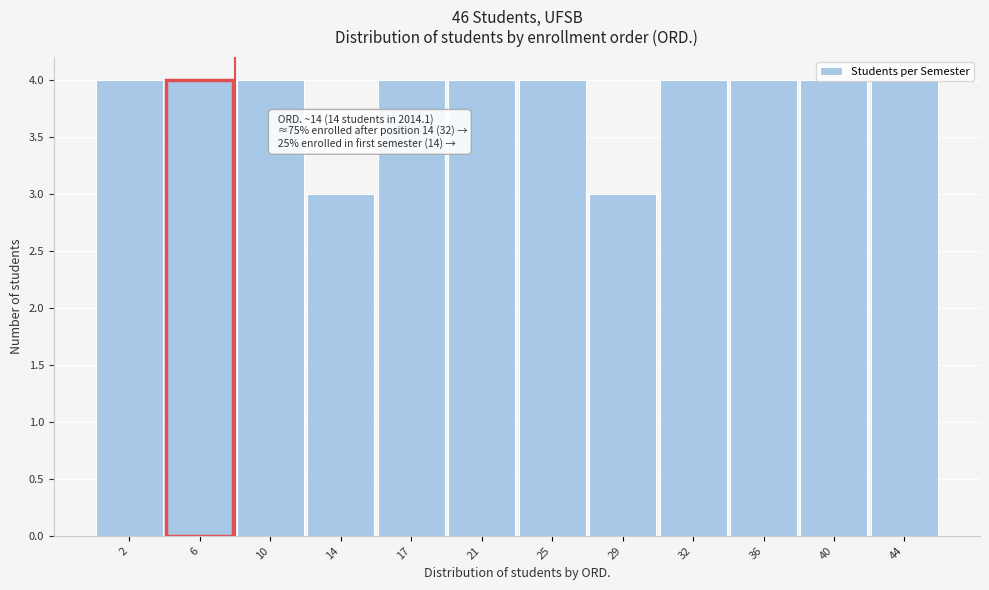

What is the ratio of the value at 36 to the value at 29?

1.3